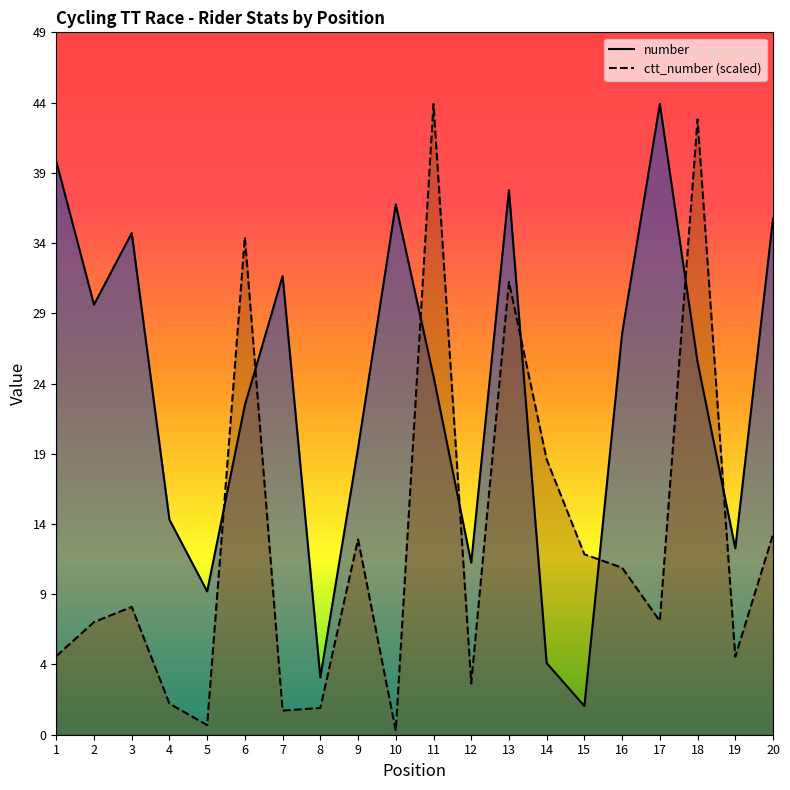

Which category has the lowest value in the ctt_number series?

10